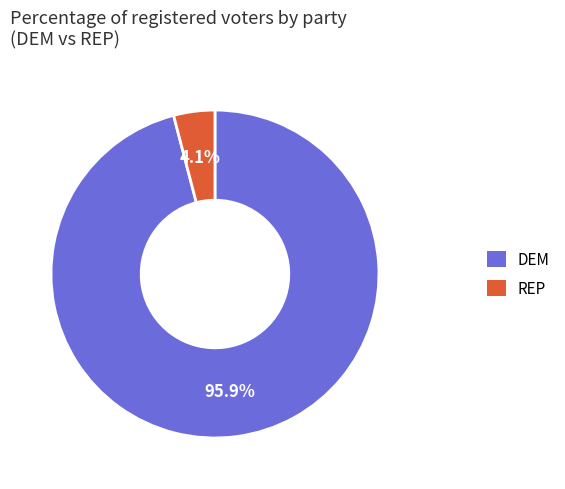

Is there a majority slice in this chart?

Yes